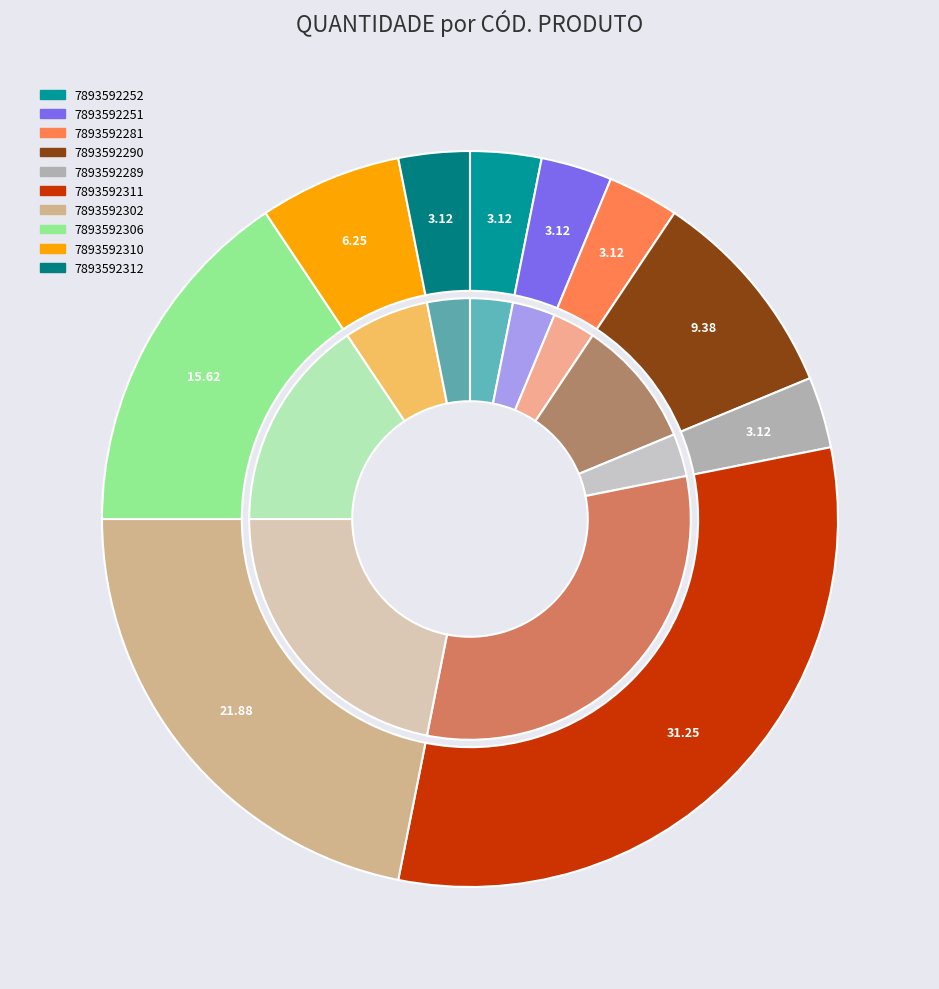

Is there any slice that represents more than half of the pie?

No